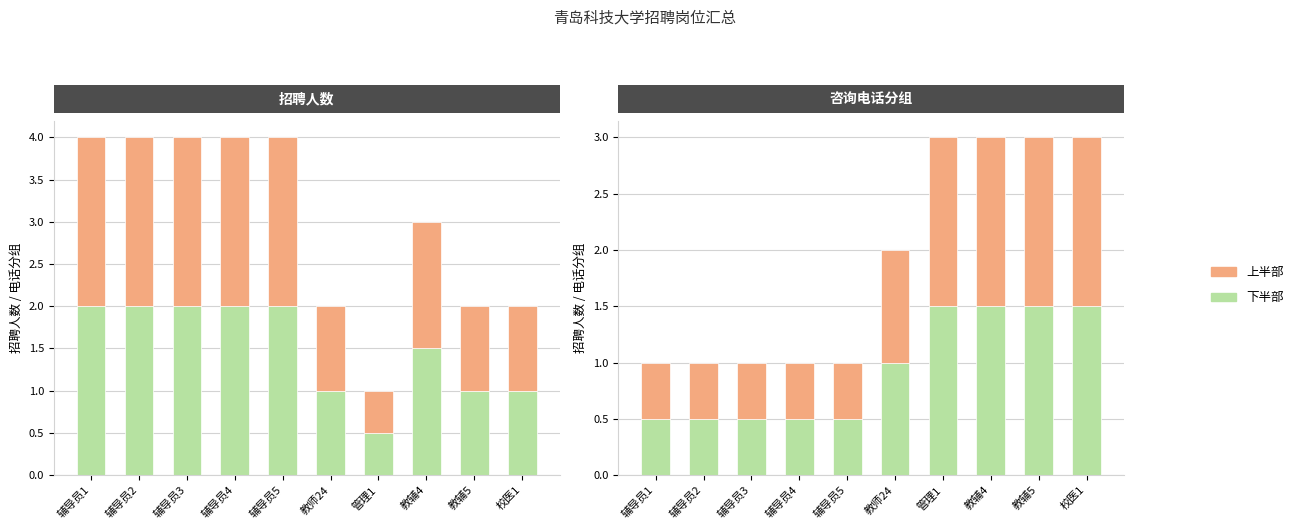

Count the 下半部 values in the range 0 to 1.

6